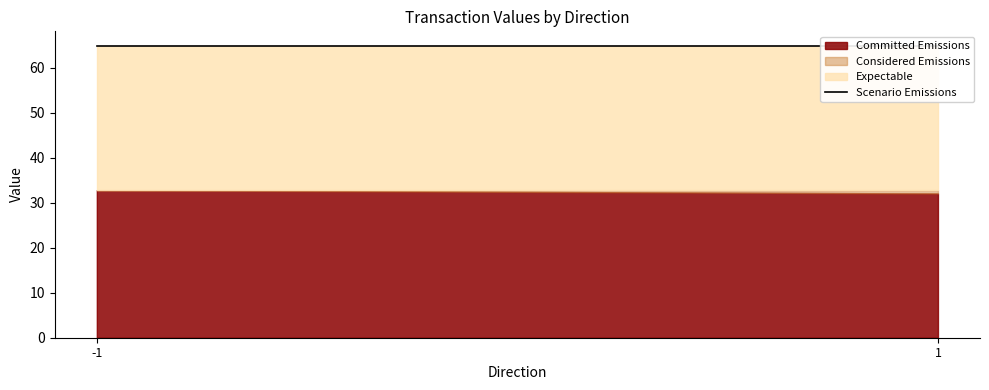

Is it true that Considered Emissions equals 32.8 at 1?

True